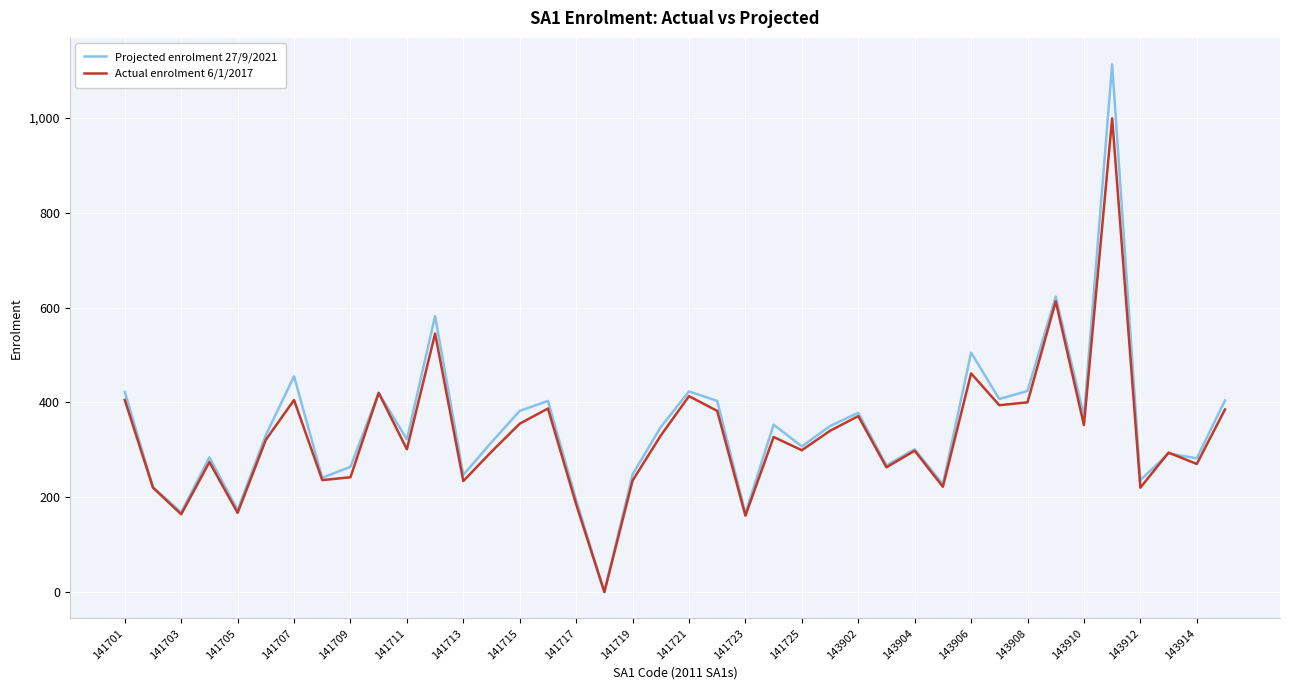

Which series has the widest spread of values?

Projected enrolment 27/9/2021